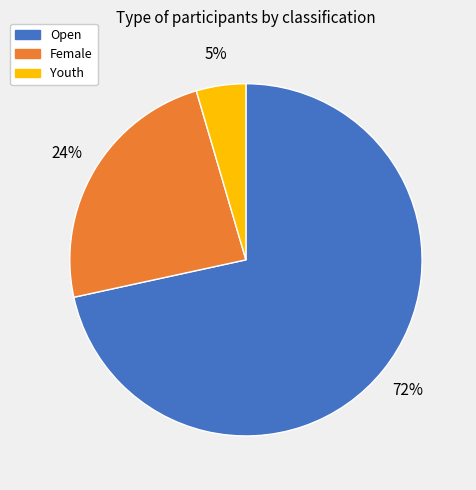

Is Female the majority of the pie?

No